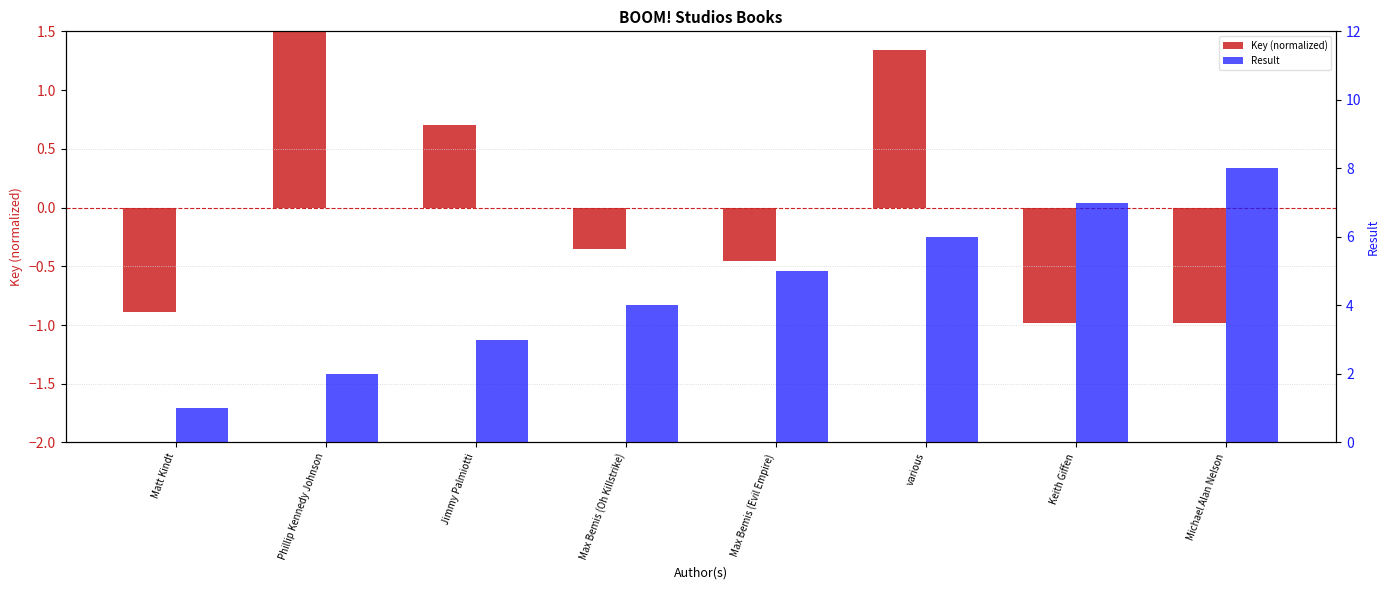

List the labels in order of Key (normalized) value, largest first.

Phillip Kennedy Johnson, various, Jimmy Palmiotti, Max Bemis (Oh Killstrike), Max Bemis (Evil Empire), Matt Kindt, Michael Alan Nelson, Keith Giffen